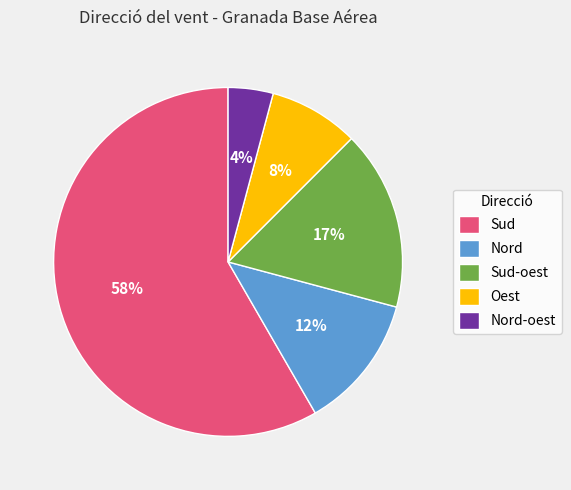

Between Nord and Sud-oest, which is larger?

Sud-oest